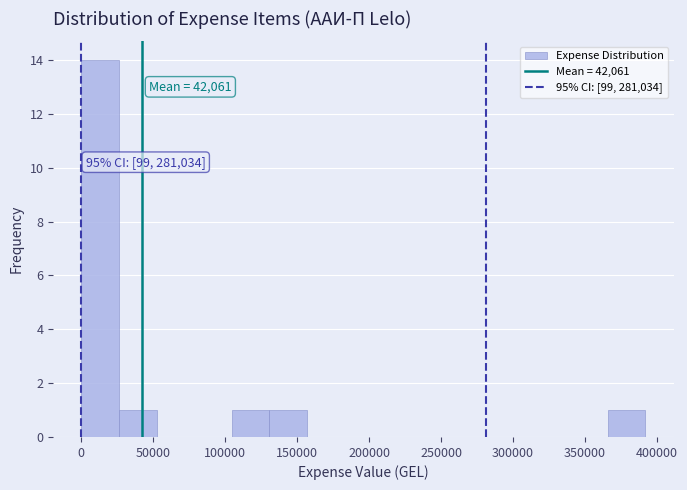

Over which range of the x-axis is the bar tallest?

0 to 25000